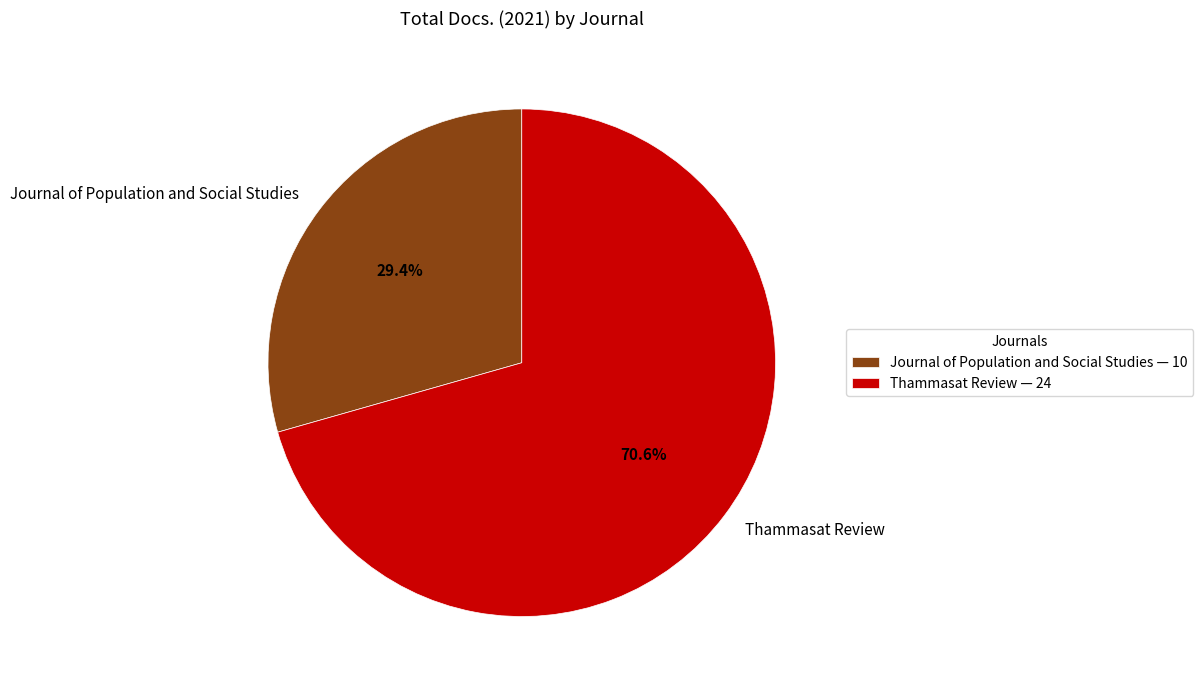

Which has a higher value, Journal of Population and Social Studies or Thammasat Review?

Thammasat Review